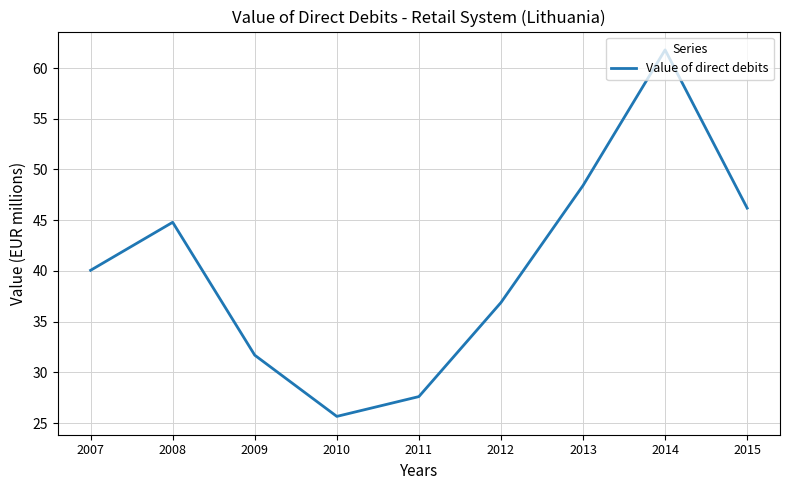

Reading right to left, what are all the values shown in this chart?

2015=46.2	2014=61.8	2013=48.4	2012=36.9	2011=27.6	2010=25.7	2009=31.7	2008=44.8	2007=40.1